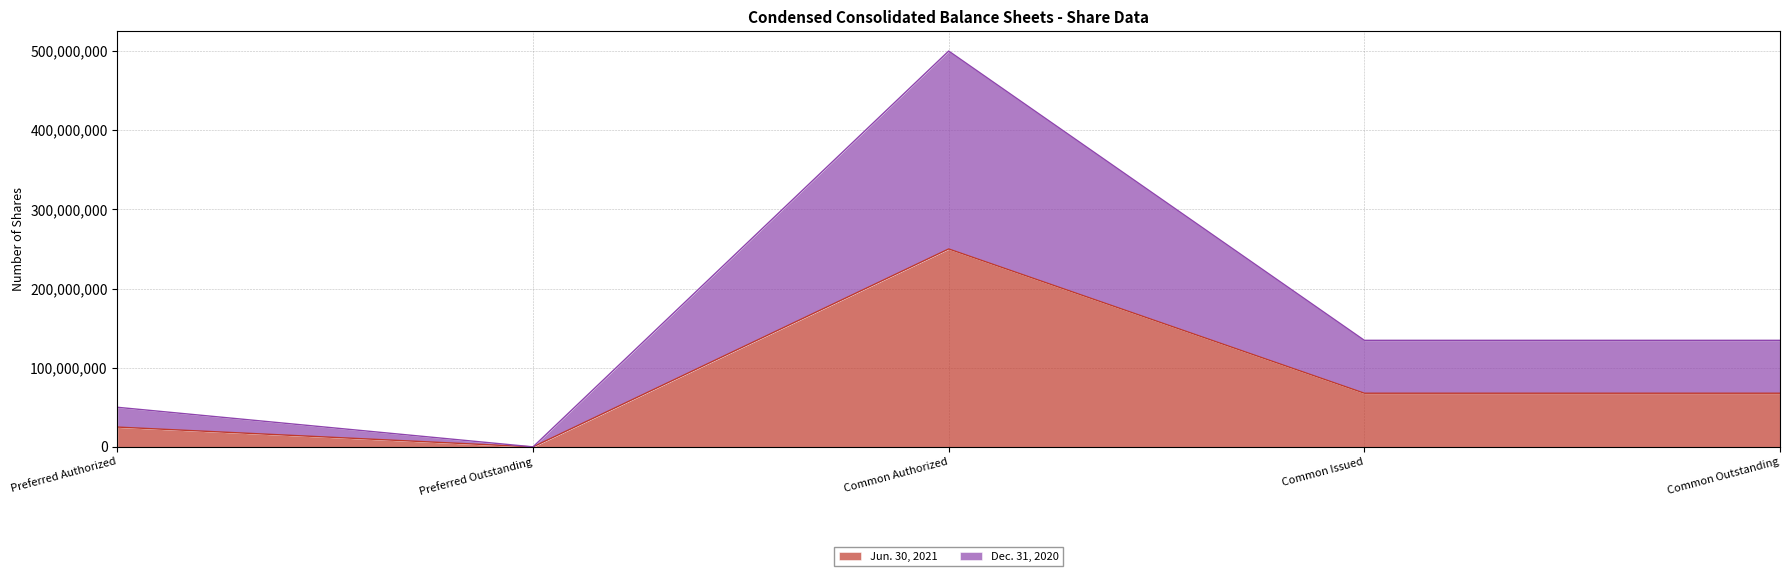

How many positive values does the Dec. 31, 2020 series have?

4